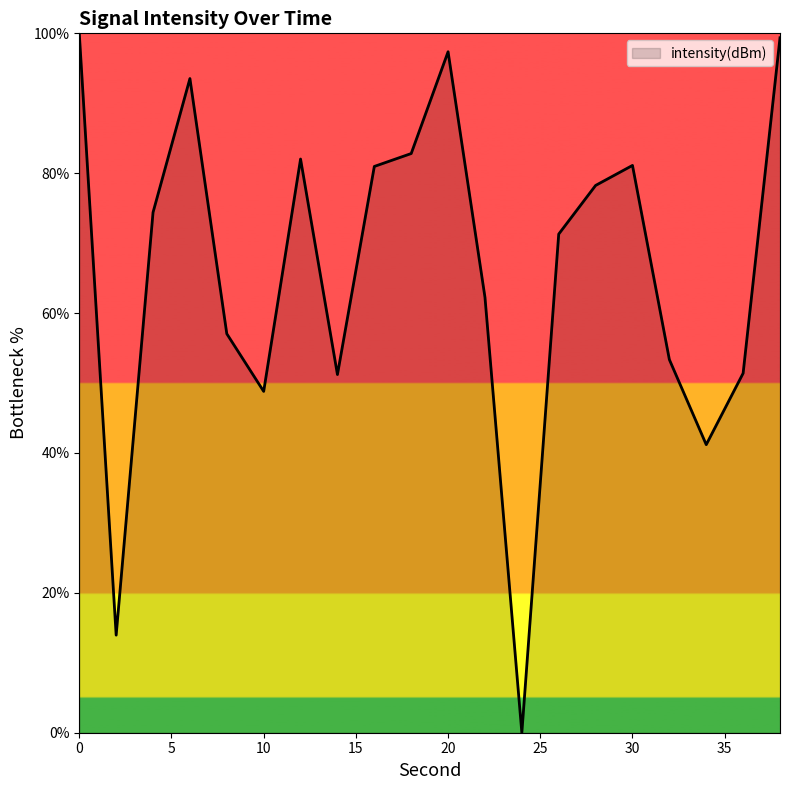

What is the average value?

66.0